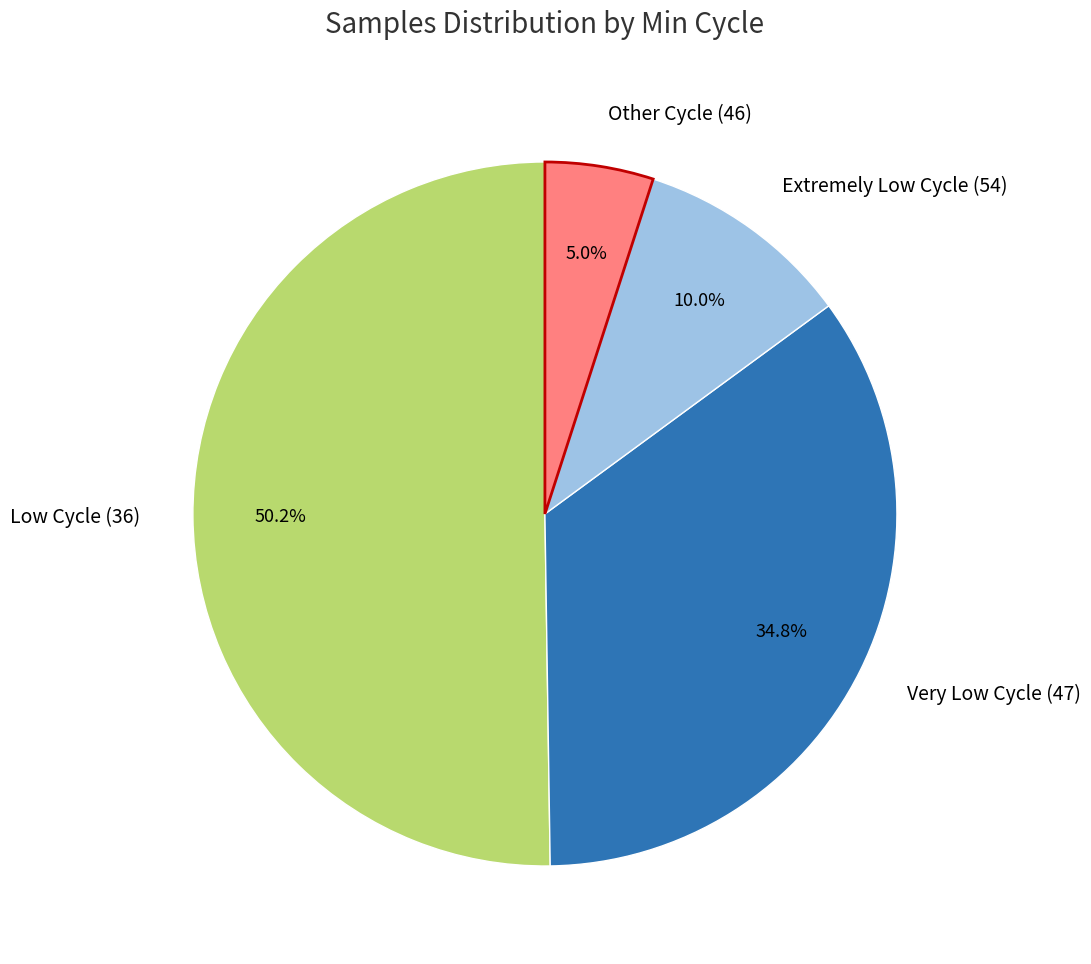

How many slices are in this pie chart?

4